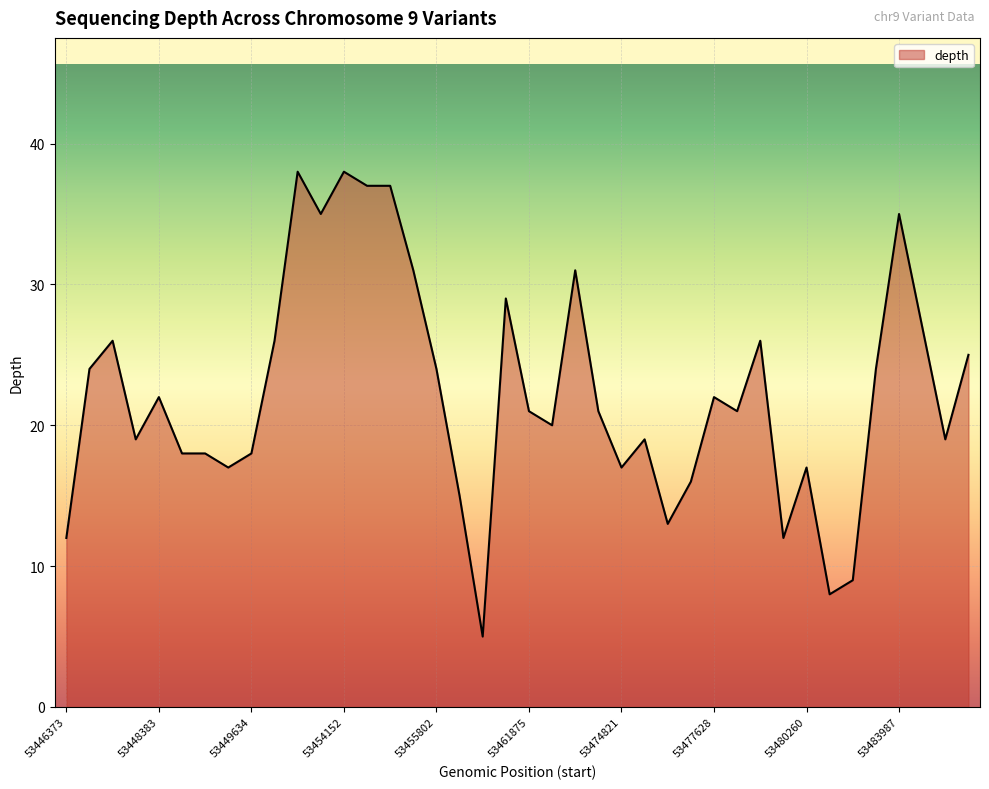

What is the maximum value shown in the chart?

38